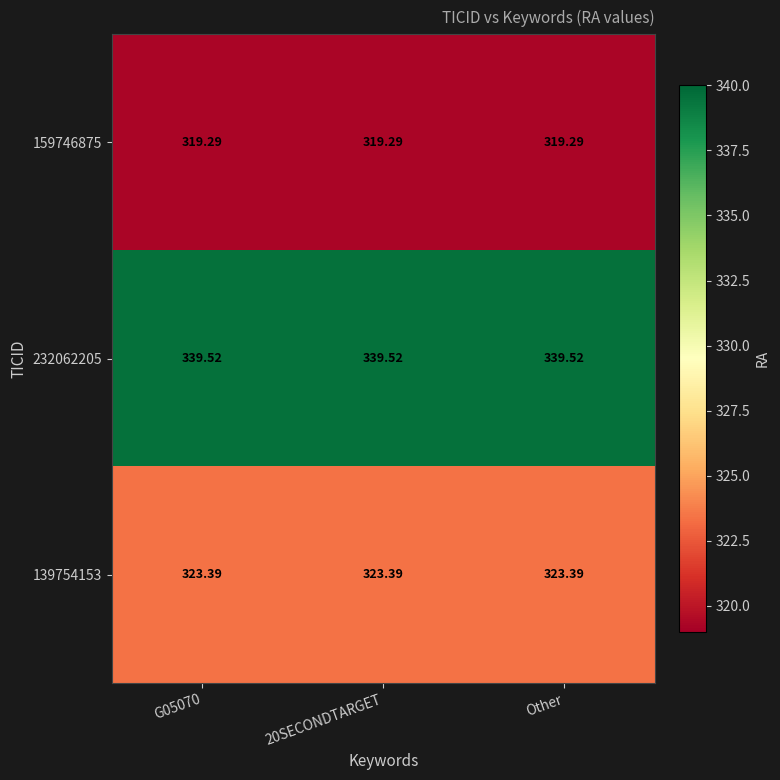

Rank the series by their maximum value, from highest to lowest.

232062205, 139754153, 159746875